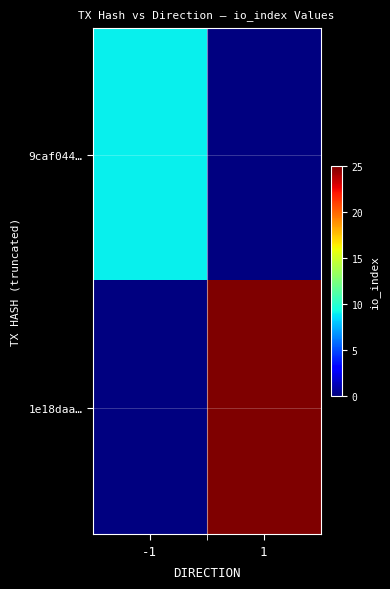

Count the number of categories in the chart.

2